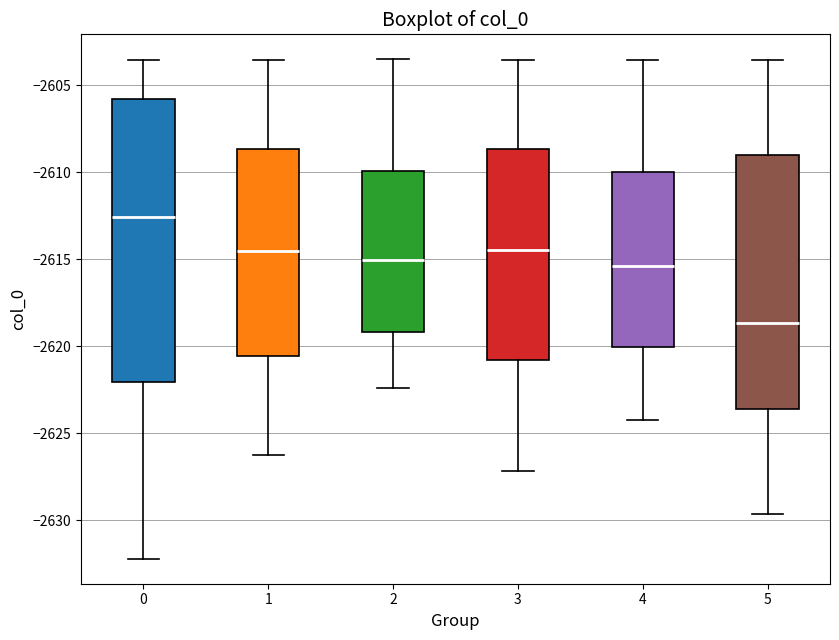

Reading left to right, read every box against the y-axis: the position of its median line, the range the box covers, and the ends of its whiskers. The values are not printed on the chart, so give them approximately, as read against the axis.

0: median -2612.5, box -2622.0 to -2606.0, whiskers -2632.0 to -2603.5
1: median -2614.5, box -2620.5 to -2608.5, whiskers -2626.5 to -2603.5
2: median -2615.0, box -2619.0 to -2610.0, whiskers -2622.5 to -2603.5
3: median -2614.5, box -2621.0 to -2608.5, whiskers -2627.0 to -2603.5
4: median -2615.5, box -2620.0 to -2610.0, whiskers -2624.0 to -2603.5
5: median -2618.5, box -2623.5 to -2609.0, whiskers -2629.5 to -2603.5